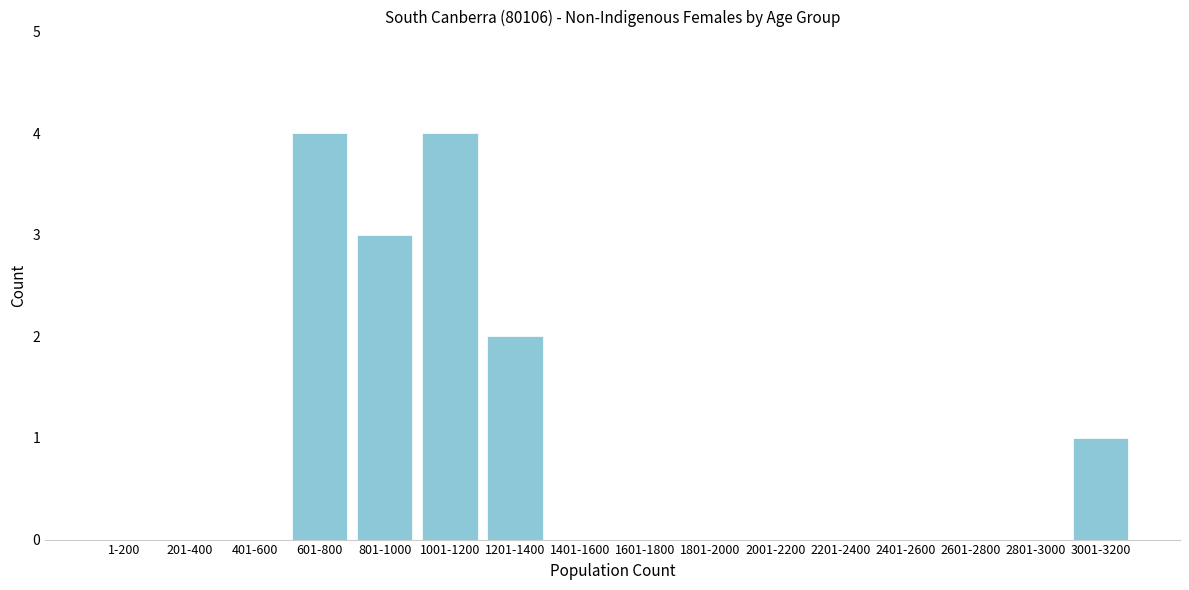

Reading right to left, list all the values displayed in this chart.

3001-3200=1	2801-3000=0	2601-2800=0	2401-2600=0	2201-2400=0	2001-2200=0	1801-2000=0	1601-1800=0	1401-1600=0	1201-1400=2	1001-1200=4	801-1000=3	601-800=4	401-600=0	201-400=0	1-200=0